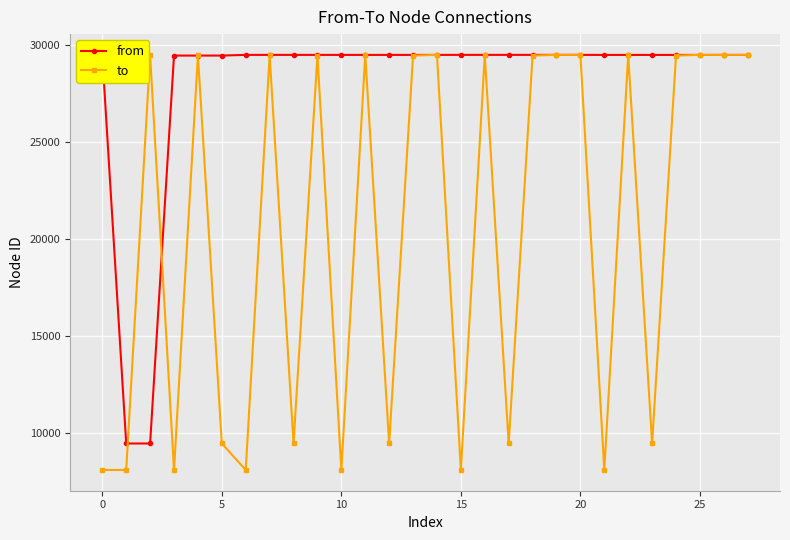

Which series has the largest total across all categories?

from